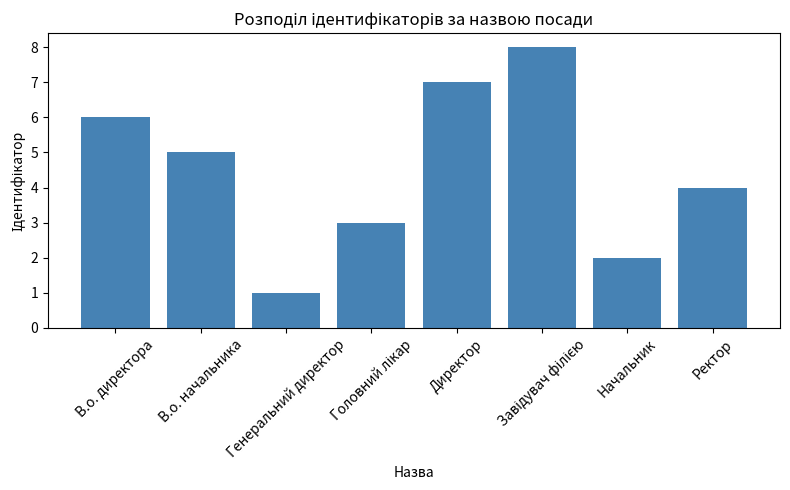

What is the maximum value shown in the chart?

8